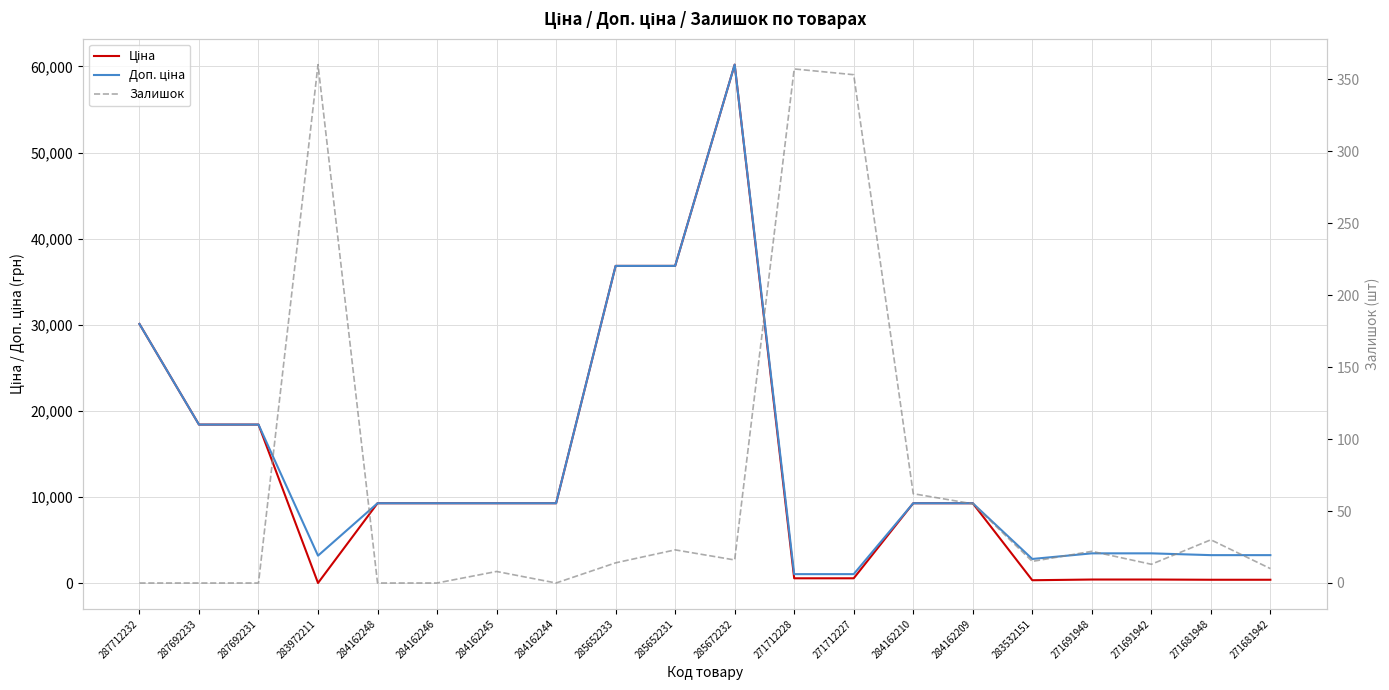

Between 283532151 and 271691948, which series saw the biggest shift?

Доп. ціна